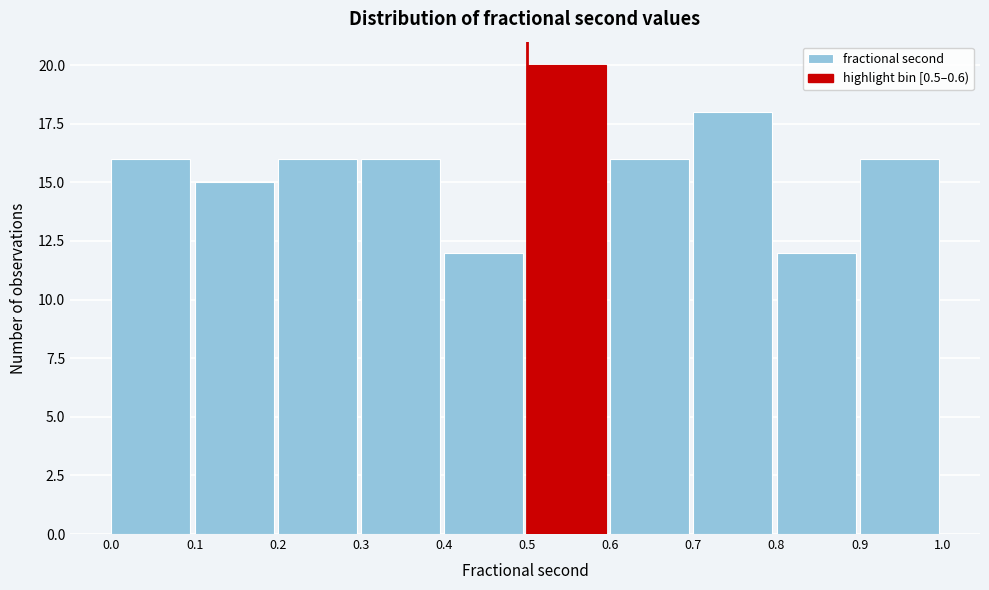

Which range on the x-axis has the tallest bar?

0.5 to 0.6